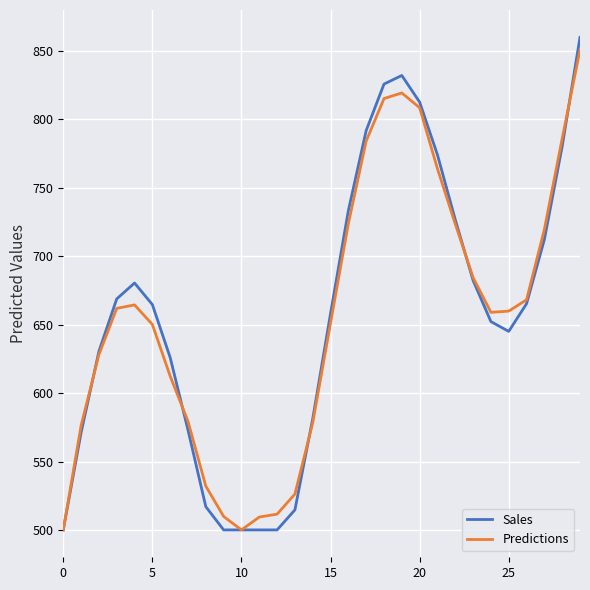

What is the greatest value displayed?

860.0